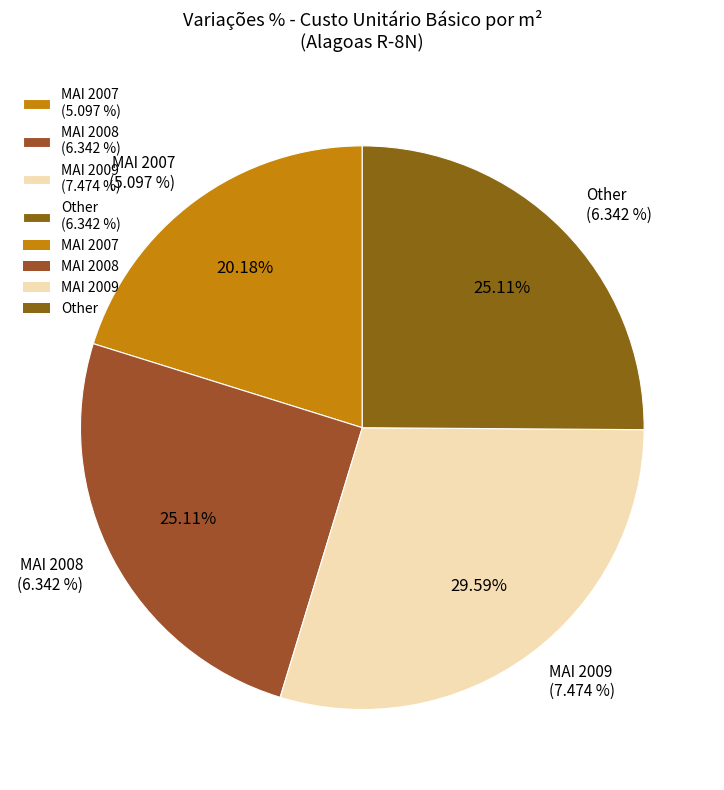

Is it true that MAI 2008 is 25% of the pie?

True